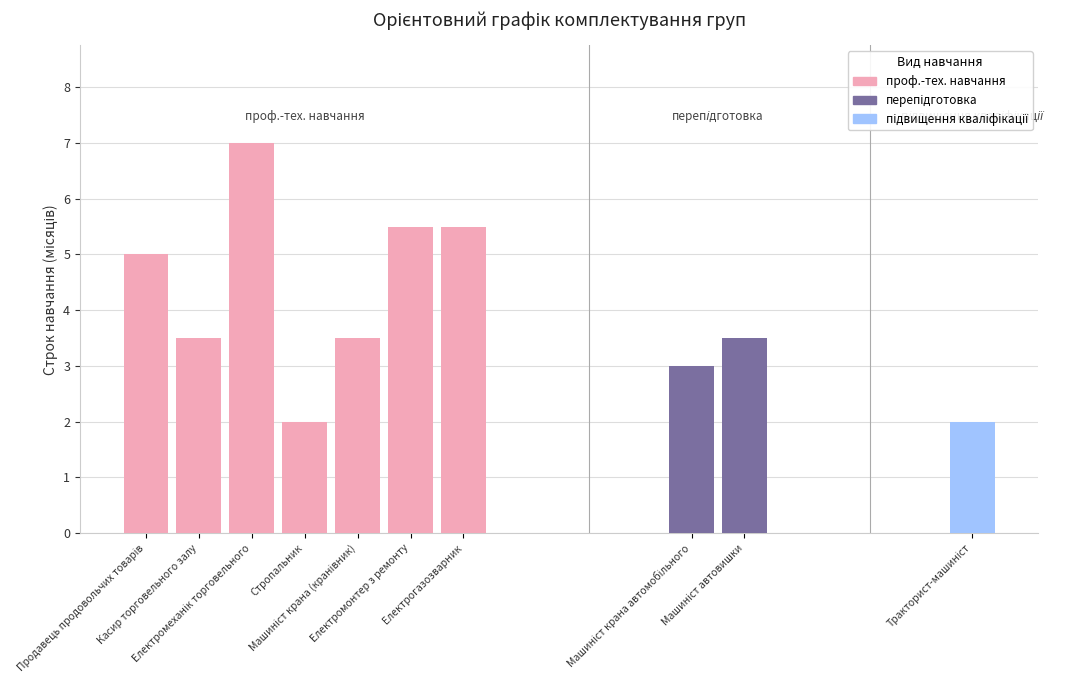

What is the label of the 3rd bar from the left?

Електромеханік торговельного